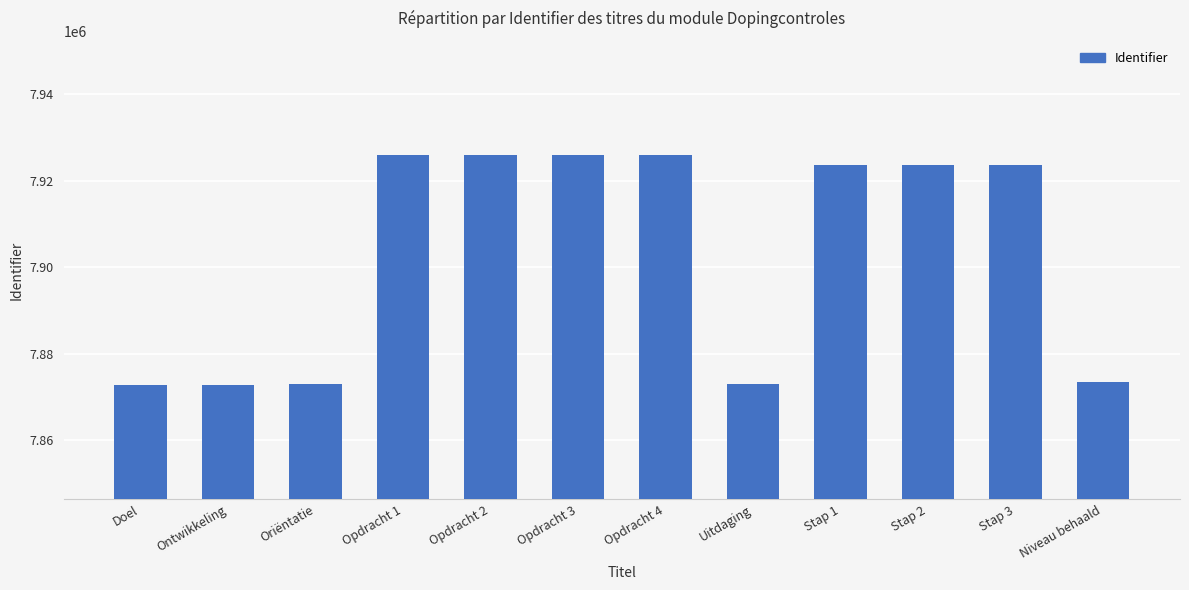

Approximately how many times larger is the value at Ontwikkeling compared to Opdracht 1?

1.0